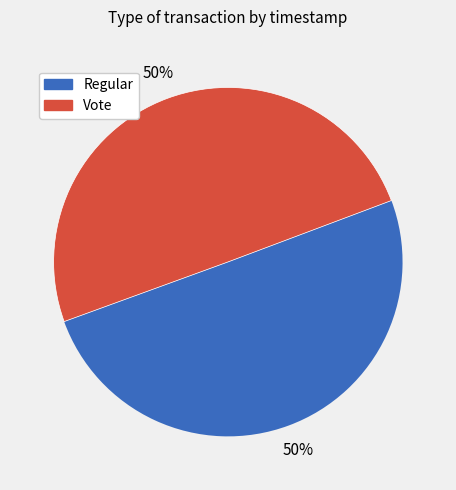

True or false: Vote accounts for 36% of the total.

False